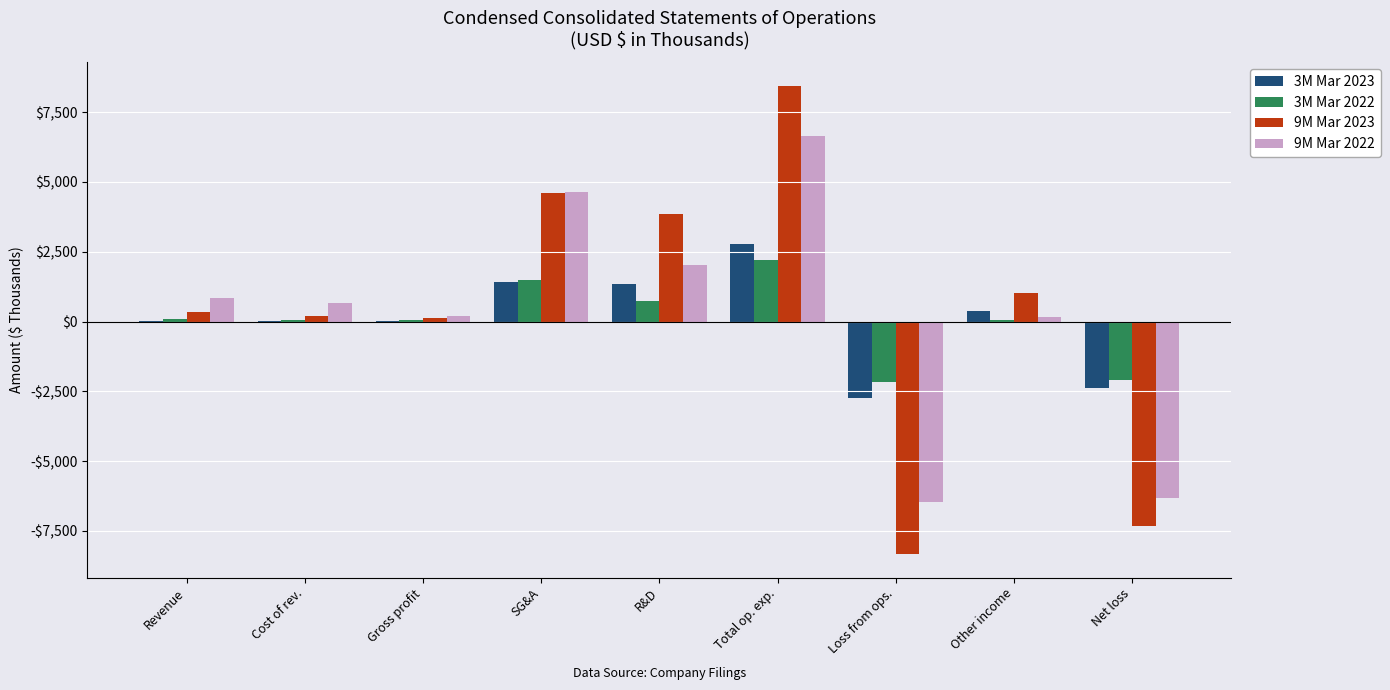

Rank the categories by 3M Mar 2022 value from lowest to highest.

Loss from ops., Net loss, Cost of rev., Other income, Gross profit, Revenue, R&D, SG&A, Total op. exp.